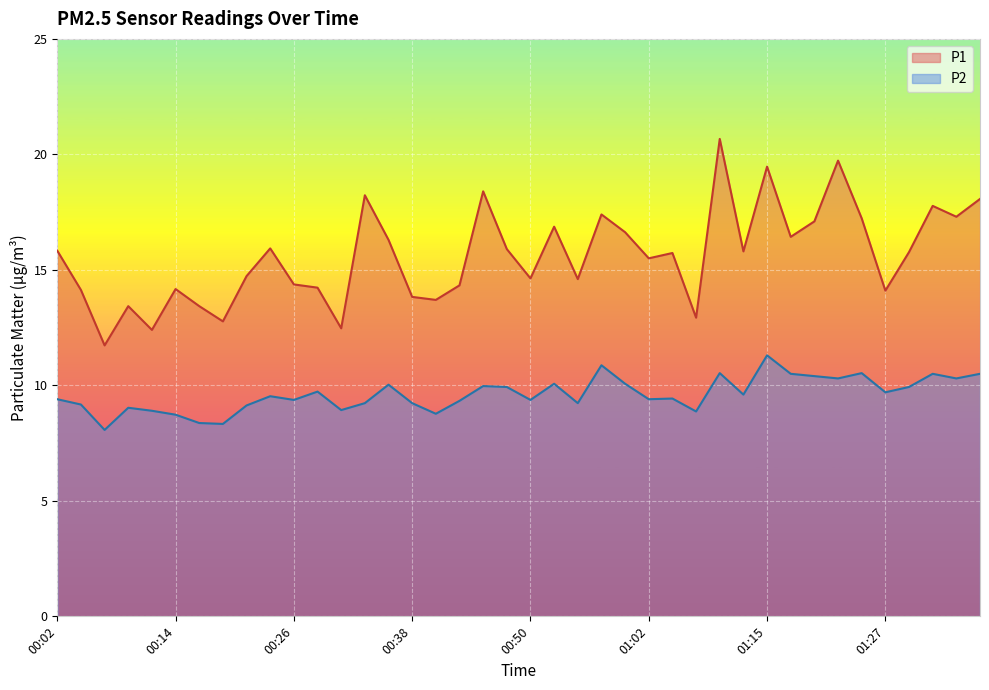

At which category is the sum across all series the highest?

01:10